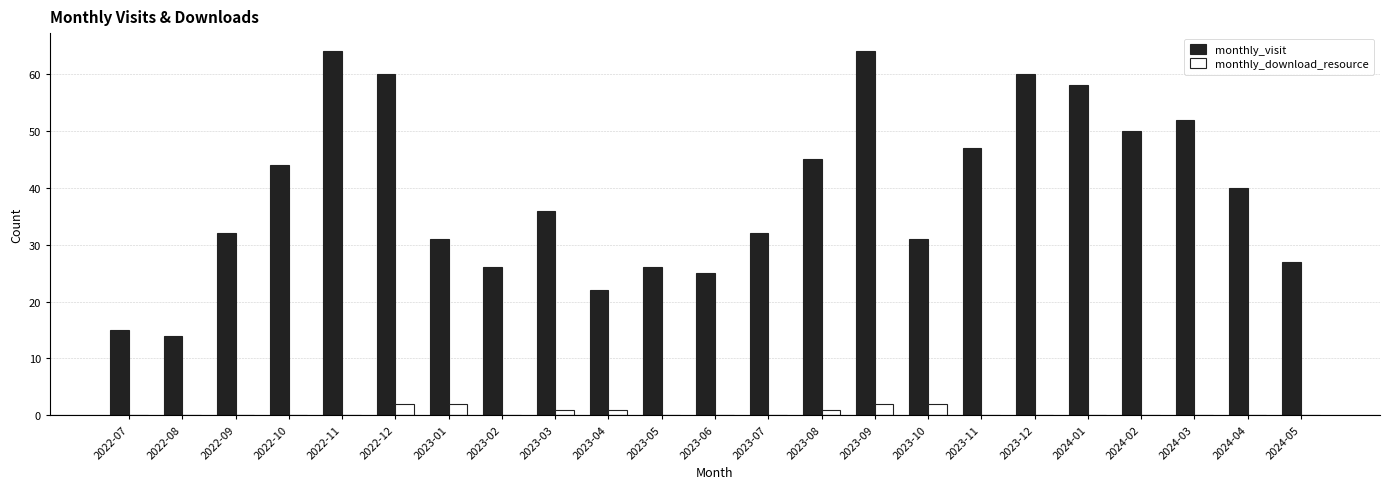

What is the sum of all monthly_visit values?

901